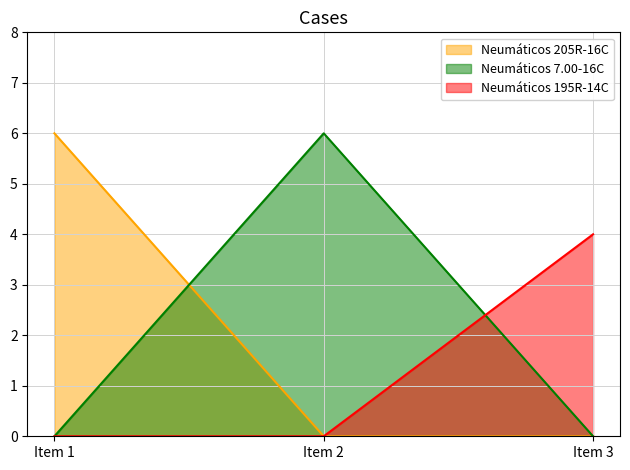

Which has a higher value, Item 2 or Item 1?

Item 1